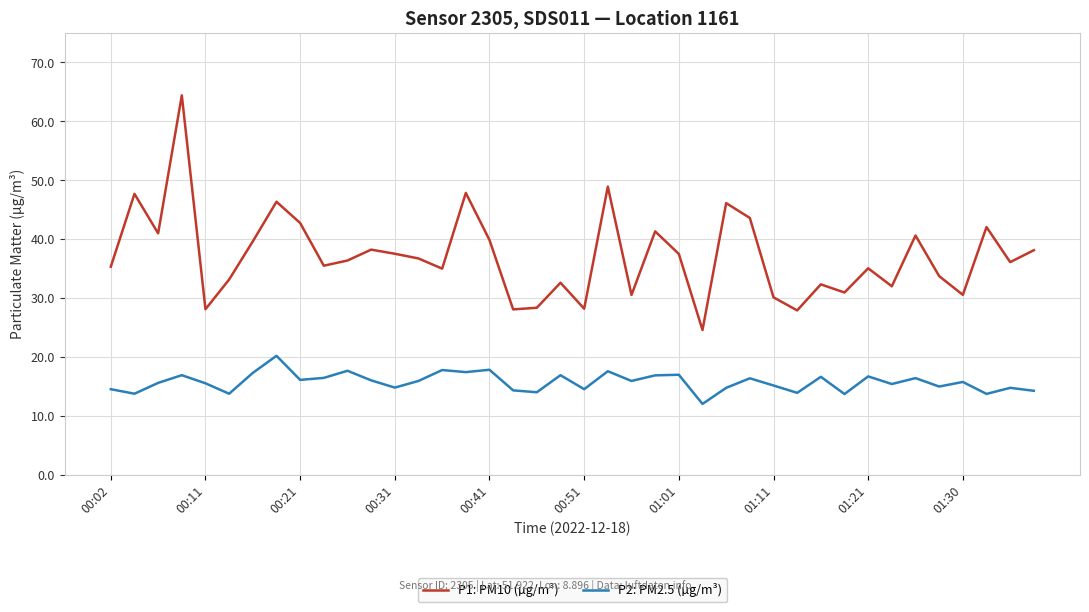

Which series has the largest total across all categories?

P1: PM10 (µg/m³)